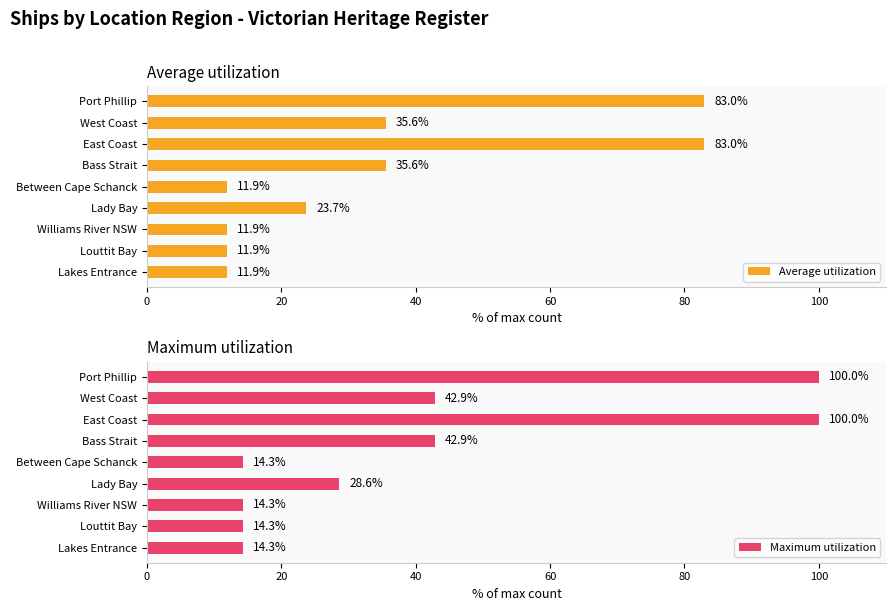

List the series in order of their peak value, highest first.

Maximum utilization, Average utilization